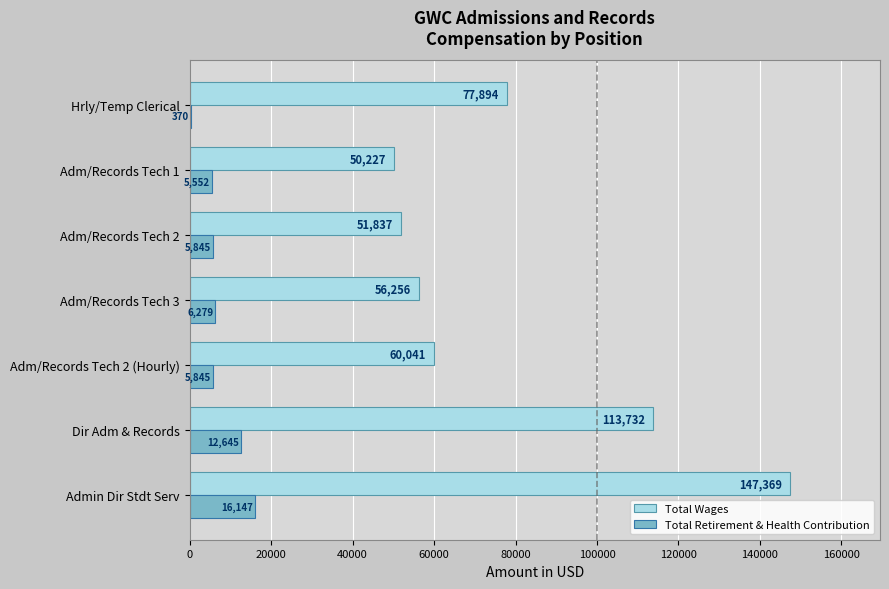

Which series changed the most between Adm/Records Tech 2 (Hourly) and Adm/Records Tech 3?

Total Wages